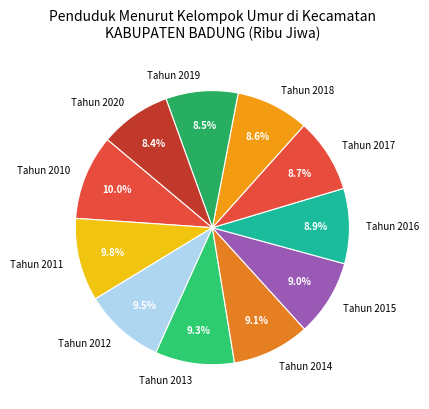

To the nearest percent, what is the combined percentage of Tahun 2018 and Tahun 2011?

18%